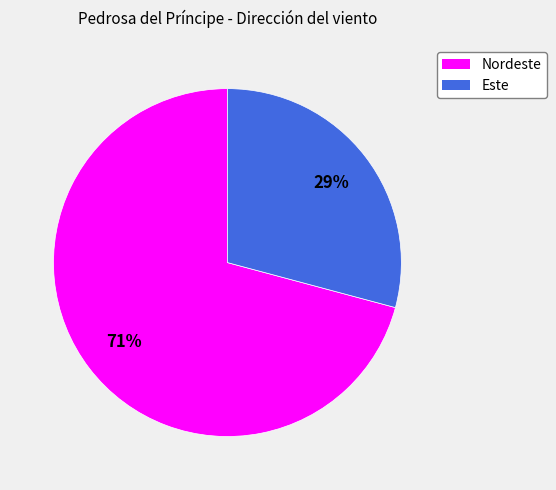

Which slice represents more than half of the pie?

Nordeste